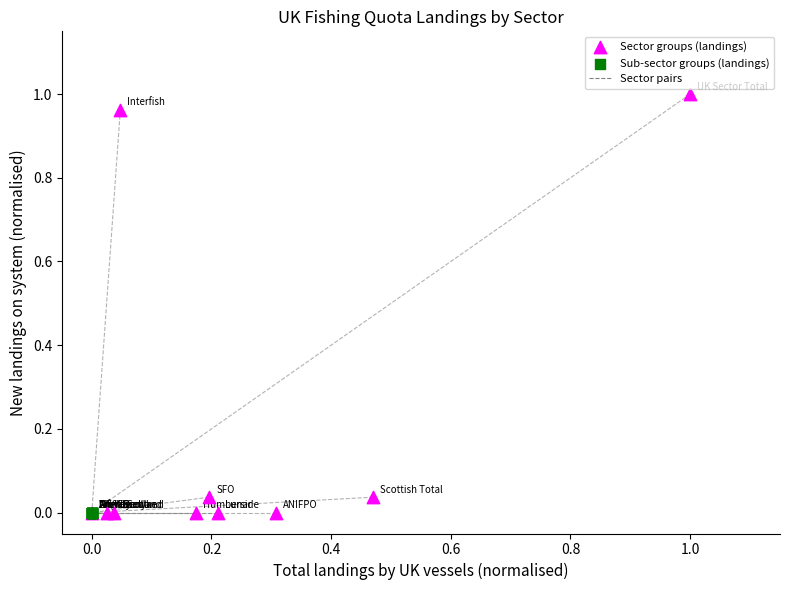

Which series contains the highest Y value?

Sector groups (landings)